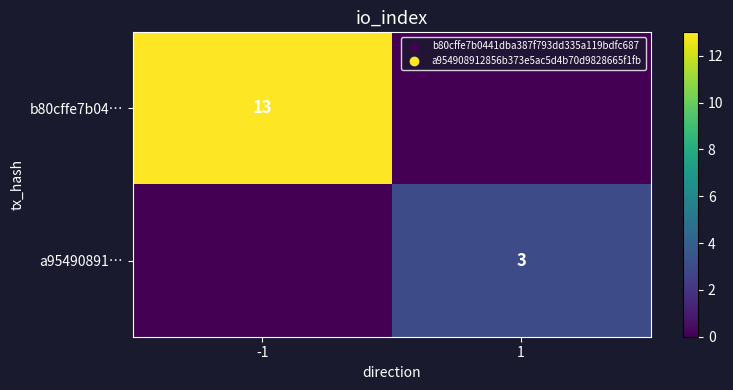

Is the value of b80cffe7b04… at -1 greater than the value of a95490891… at 1?

Yes